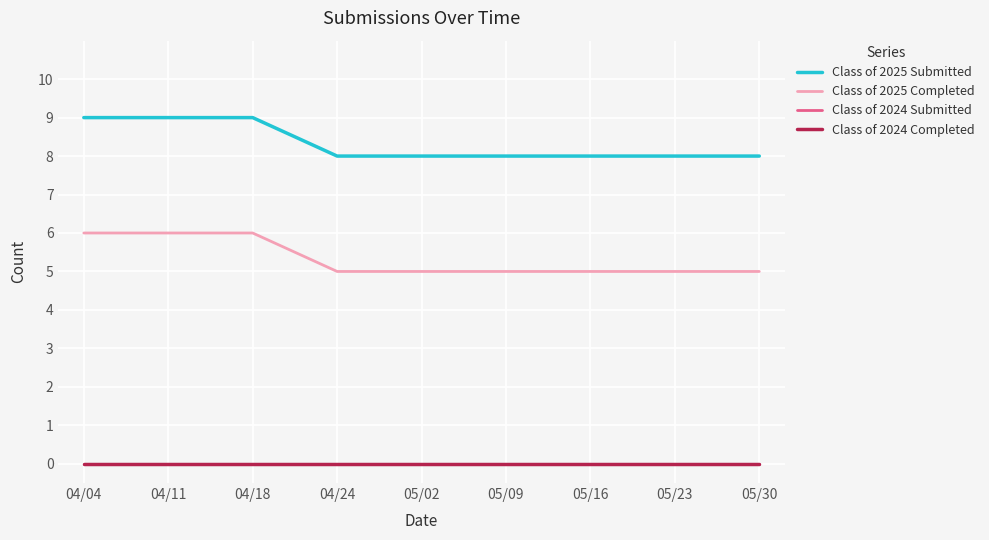

The Class of 2025 Submitted series shows 8 at 05/30. True or false?

True